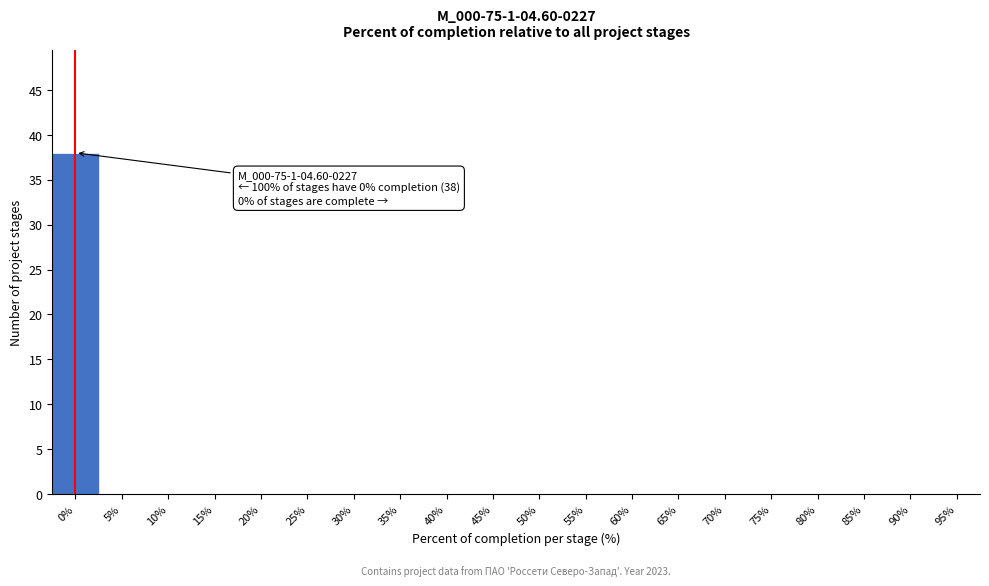

Reading right to left, list all the values displayed in this chart.

95%=0	90%=0	85%=0	80%=0	75%=0	70%=0	65%=0	60%=0	55%=0	50%=0	45%=0	40%=0	35%=0	30%=0	25%=0	20%=0	15%=0	10%=0	5%=0	0%=38